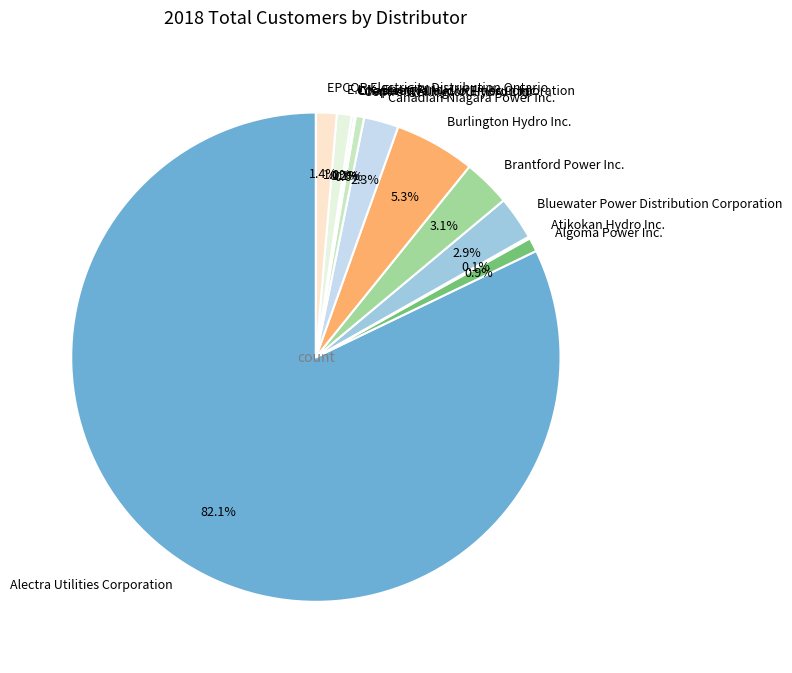

What is the ratio of the value at Burlington Hydro Inc. to the value at Brantford Power Inc.?

1.7